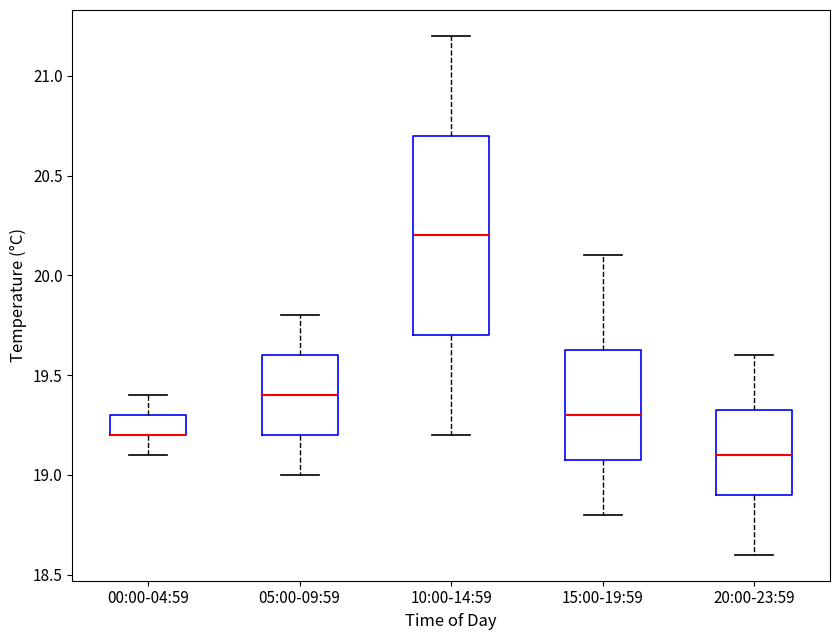

Where is the upper edge of the box for 00:00-04:59 on the y-axis? The values are not printed on the chart, so give them approximately, as read against the axis.

19.30